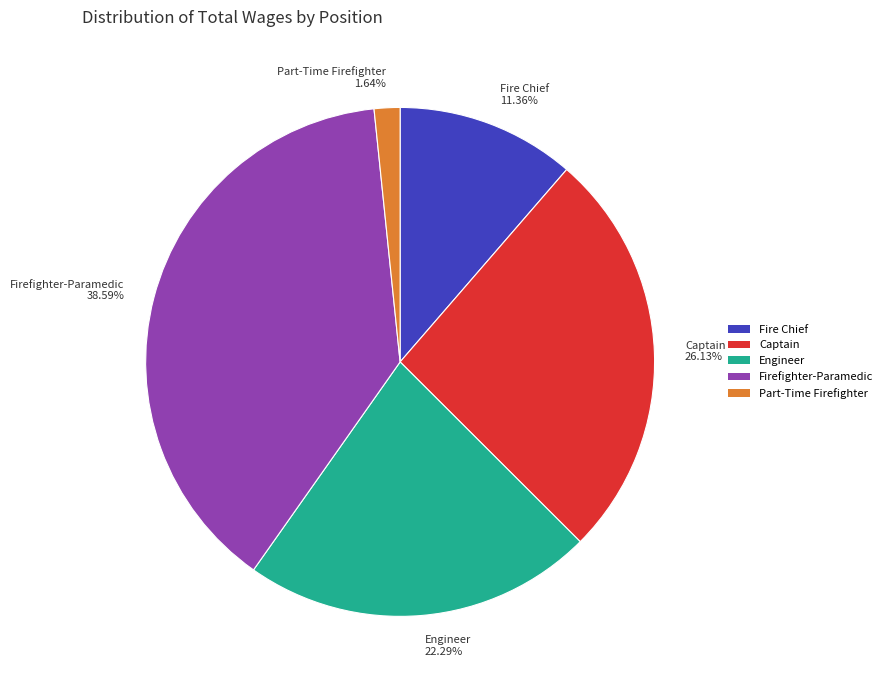

Rank the categories by value from highest to lowest.

Firefighter-Paramedic 38.59%, Captain 26.13%, Engineer 22.29%, Fire Chief 11.36%, Part-Time Firefighter 1.64%